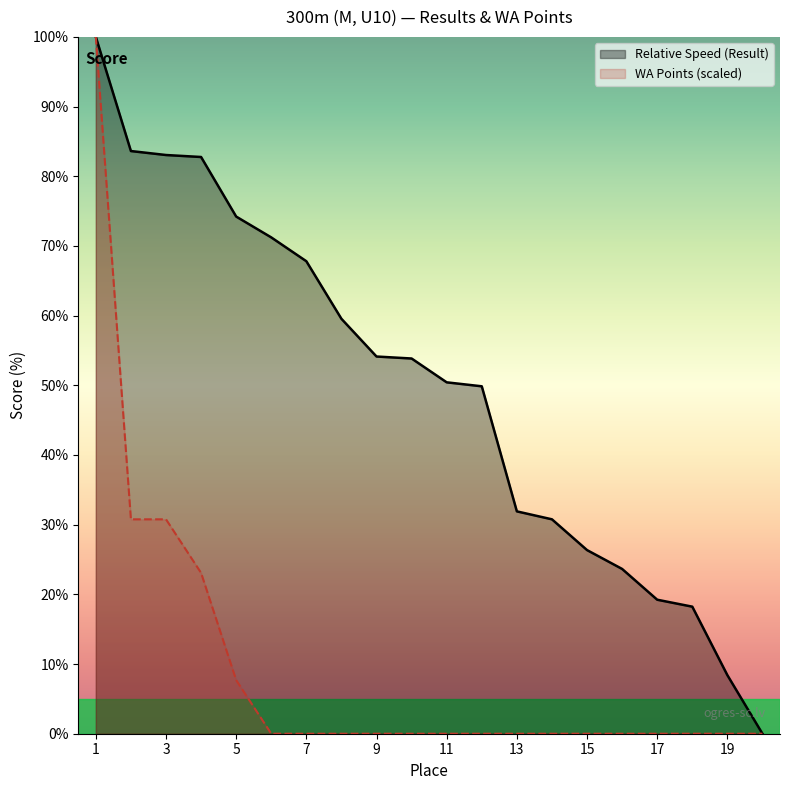

What is the value of the Place point at the 3rd from the left?

83.0